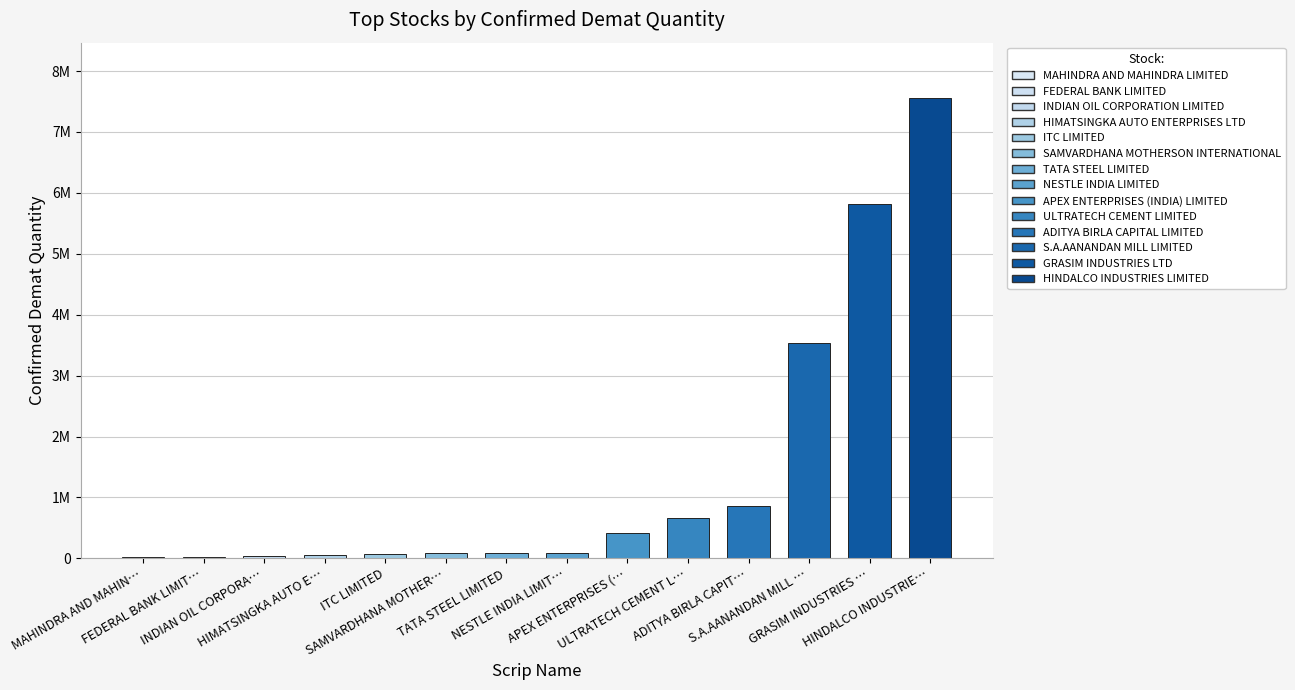

How many bars are there in total?

14